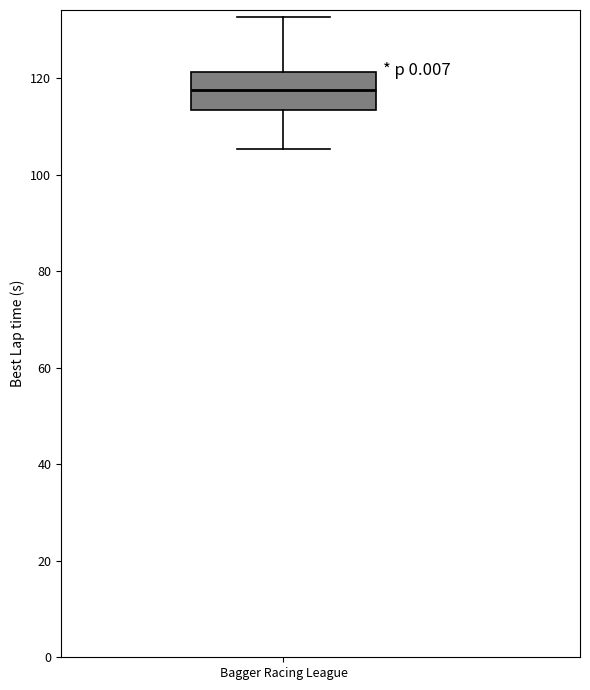

Where is the lower edge of the box for Bagger Racing League on the y-axis? The values are not printed on the chart, so give them approximately, as read against the axis.

114